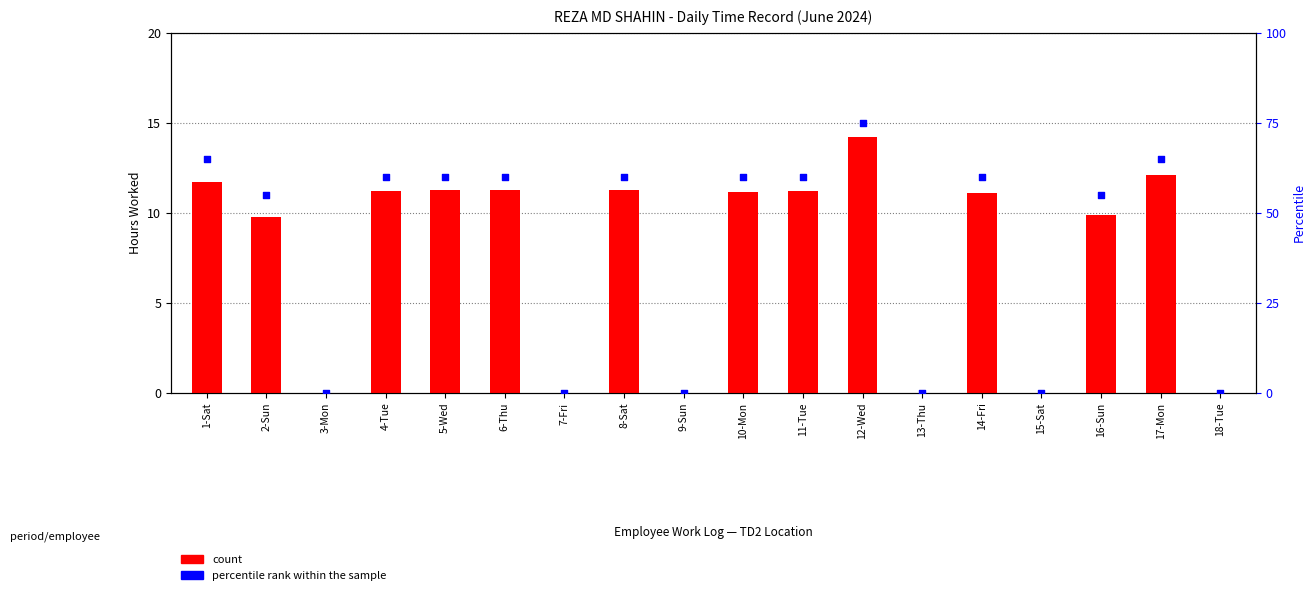

What are all the series names shown in the legend?

count, percentile rank within the sample